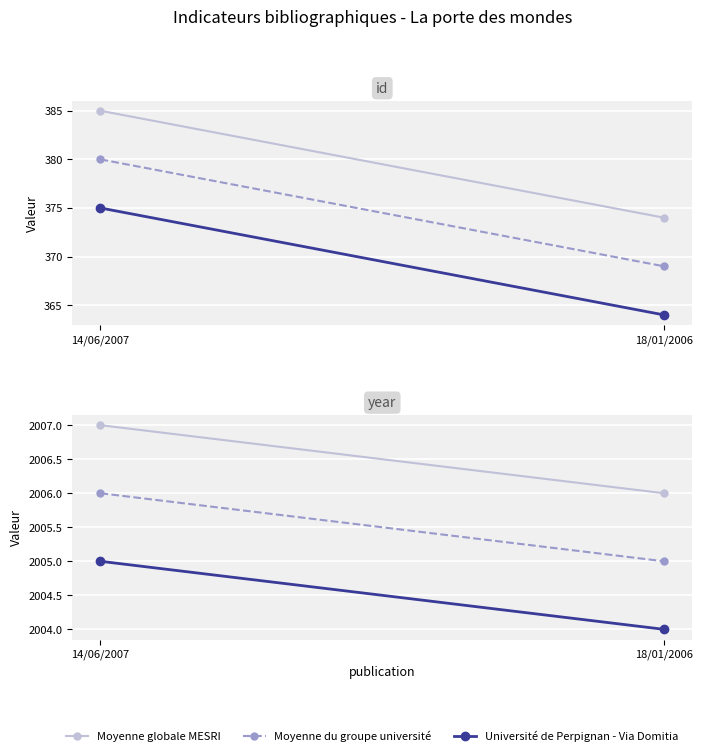

Which has a higher value, 18/01/2006 or 14/06/2007?

14/06/2007